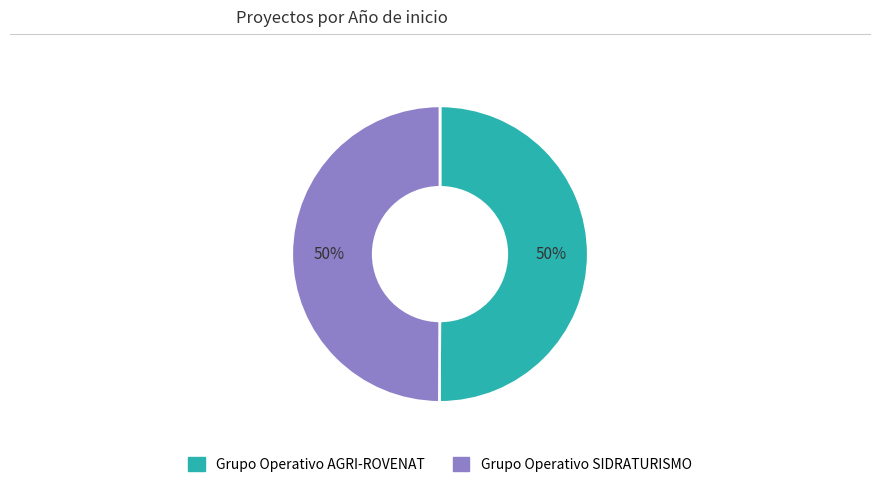

Is it true that Grupo Operativo AGRI-ROVENAT is 50% of the pie?

True